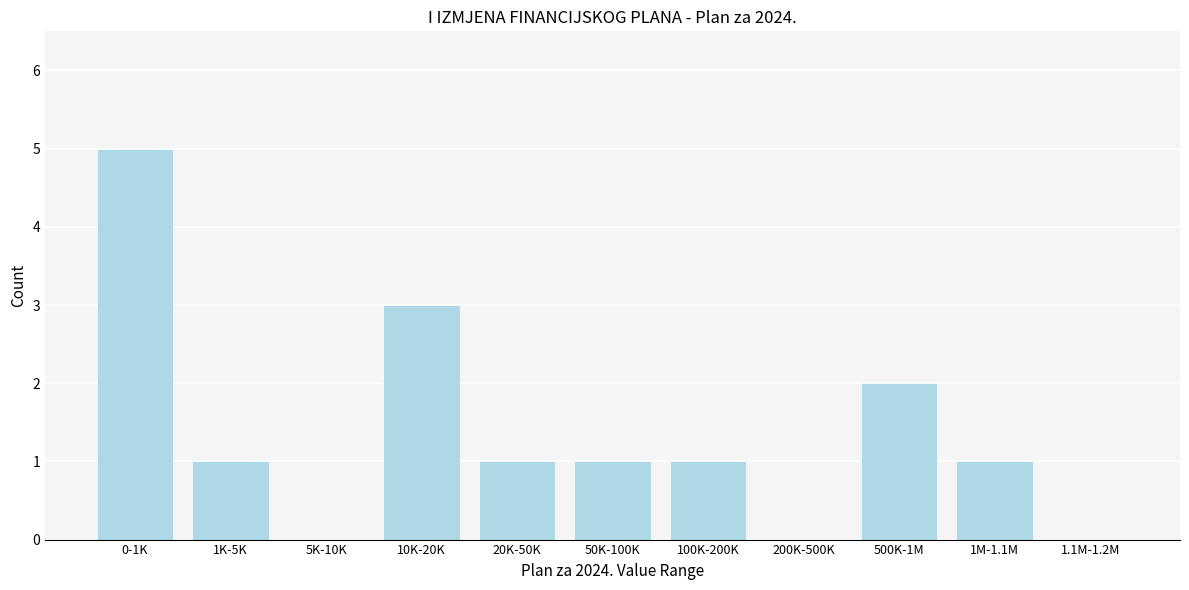

Reading left to right, list all the values displayed in this chart.

0-1K=5	1K-5K=1	5K-10K=0	10K-20K=3	20K-50K=1	50K-100K=1	100K-200K=1	200K-500K=0	500K-1M=2	1M-1.1M=1	1.1M-1.2M=0